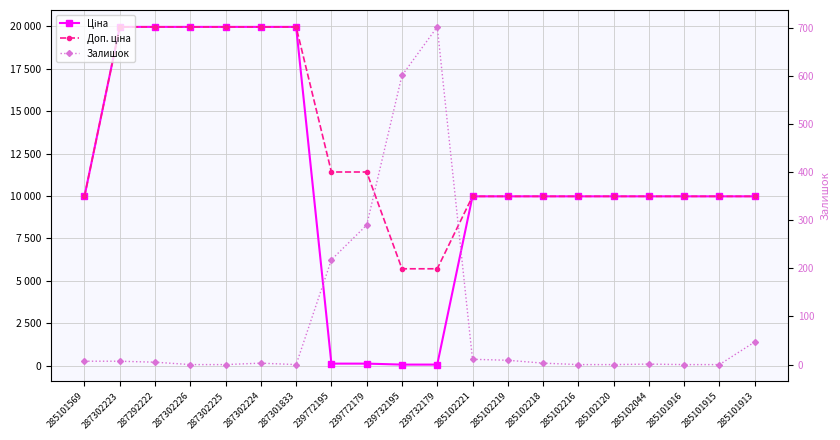

What is the difference between the maximum and minimum values in the Залишок series?

702.0